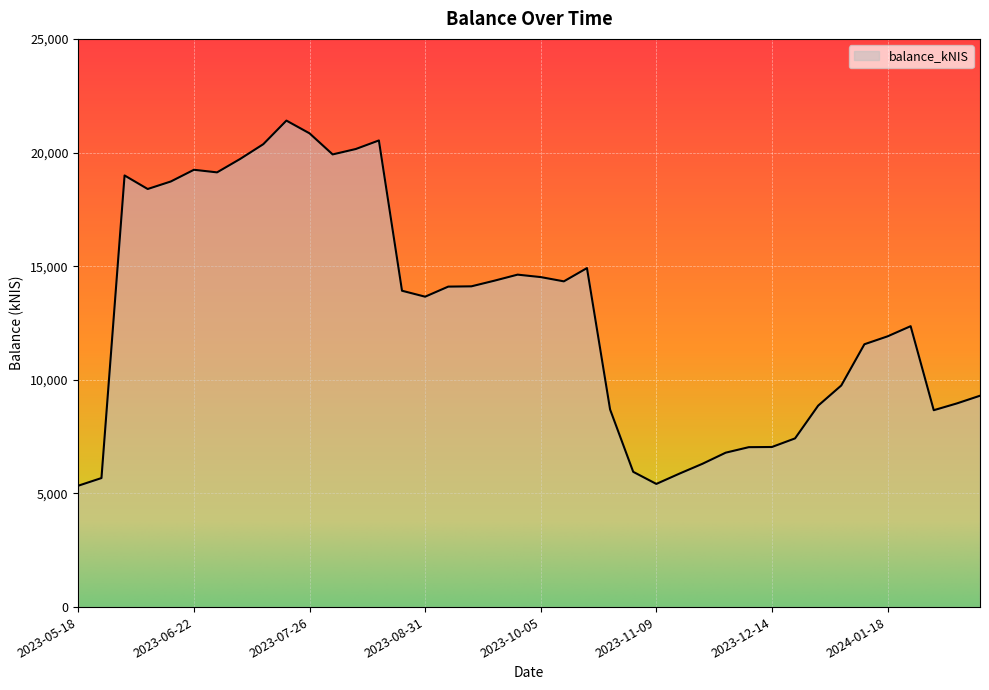

What is the difference between the maximum and minimum values?

16063.4